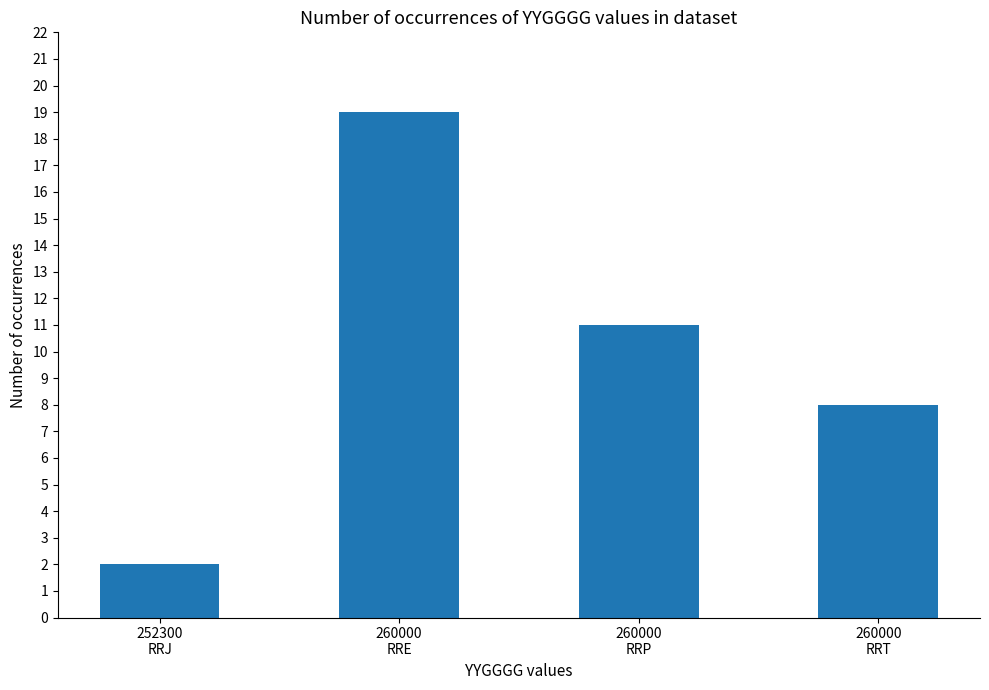

Rank the categories by value from highest to lowest.

260000
RRE, 260000
RRP, 260000
RRT, 252300
RRJ